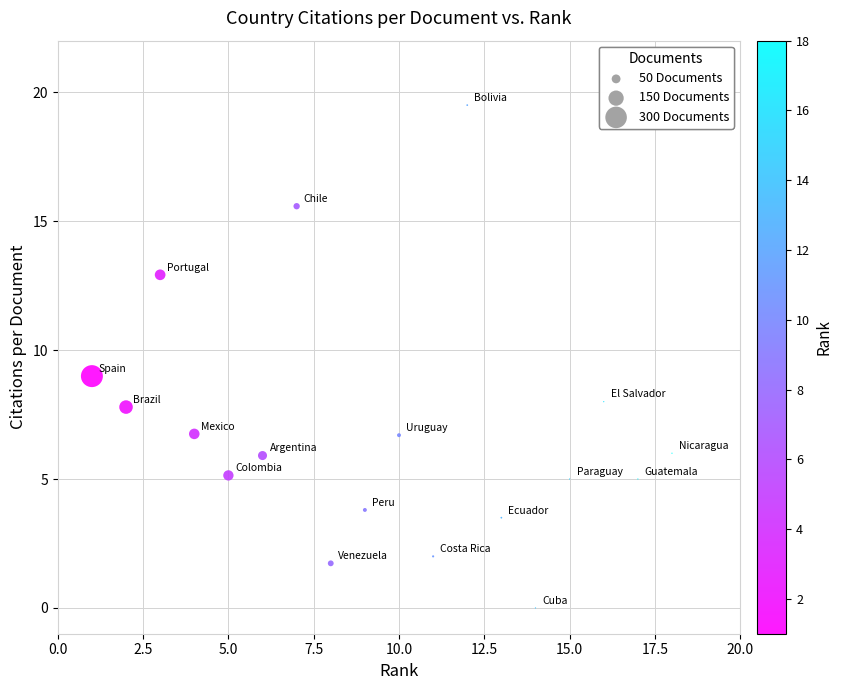

What is the range of X values (max minus min)?

17.0